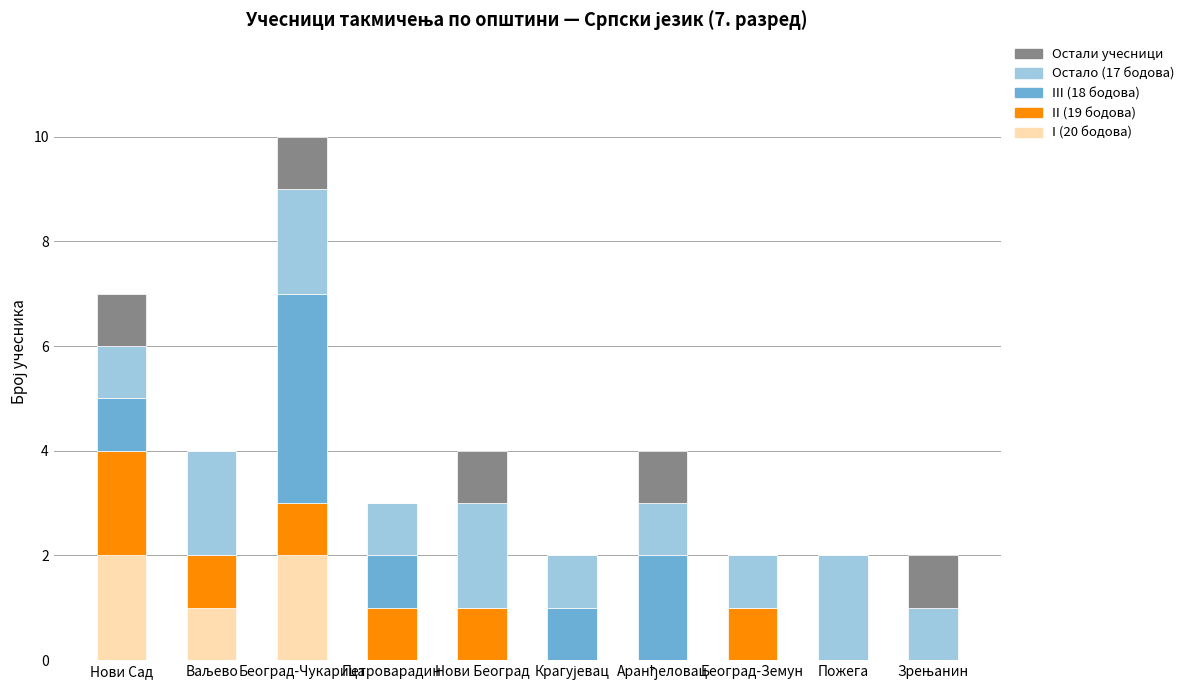

The I (20 бодова) series shows 1 at Пожега. True or false?

False